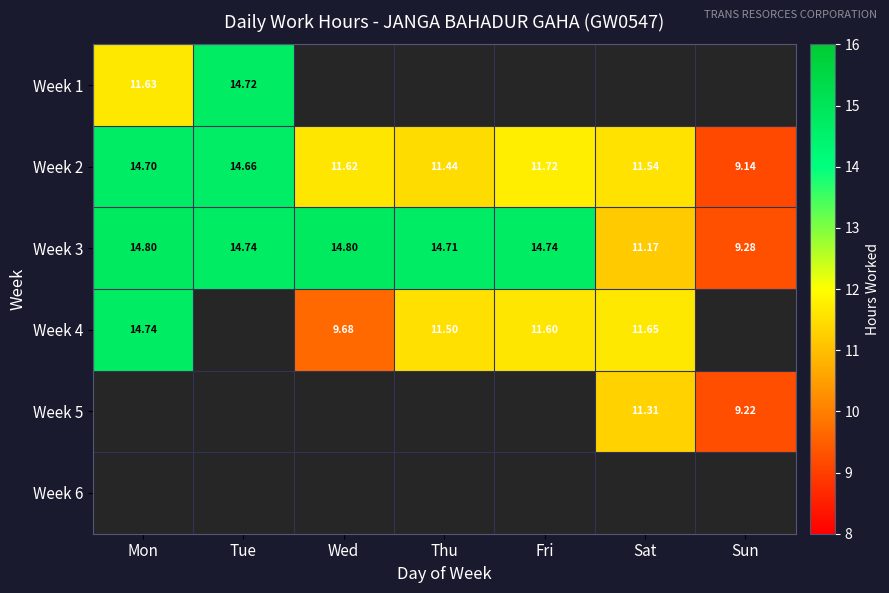

List the labels in order of Week 2 value, smallest first.

Sun, Thu, Sat, Wed, Fri, Tue, Mon